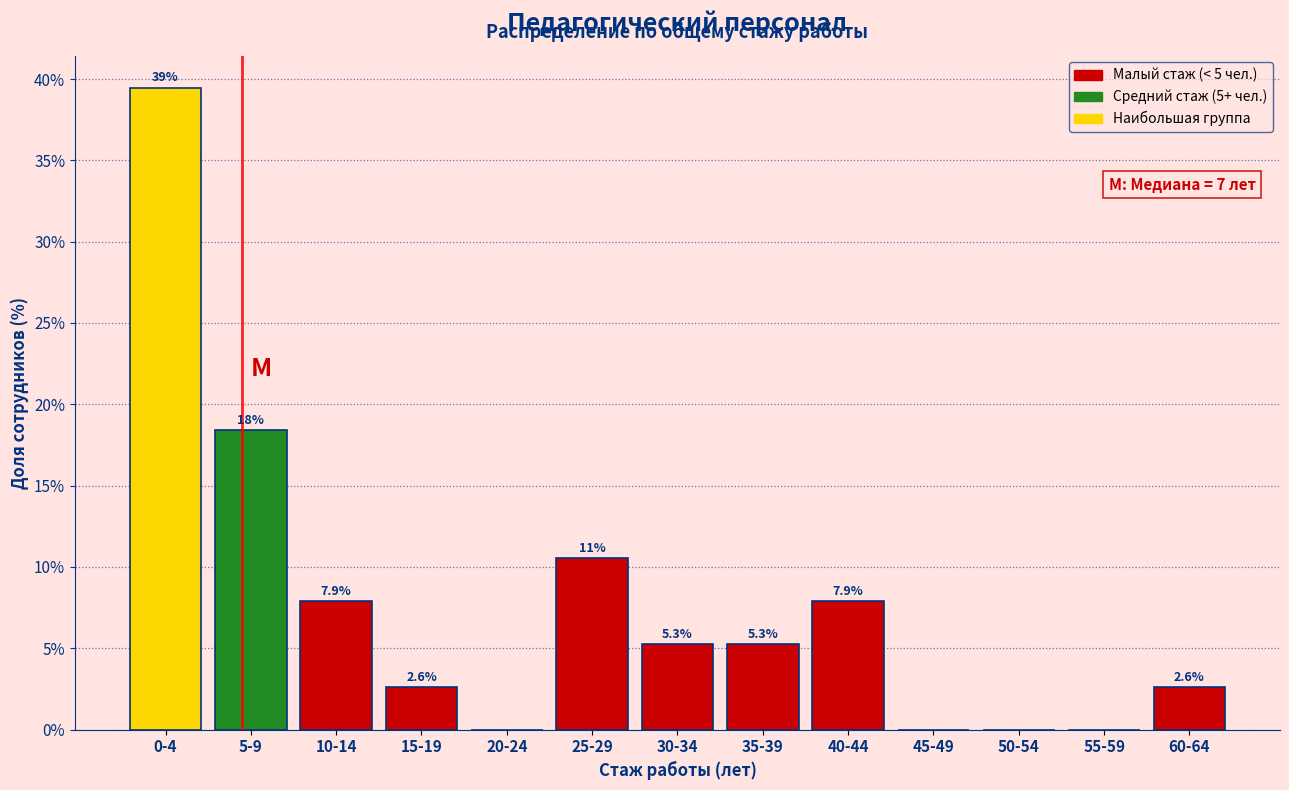

Reading left to right, transcribe all the data shown in this chart.

0-4=39.5	5-9=18.4	10-14=7.9	15-19=2.6	20-24=0.0	25-29=10.5	30-34=5.3	35-39=5.3	40-44=7.9	45-49=0.0	50-54=0.0	55-59=0.0	60-64=2.6